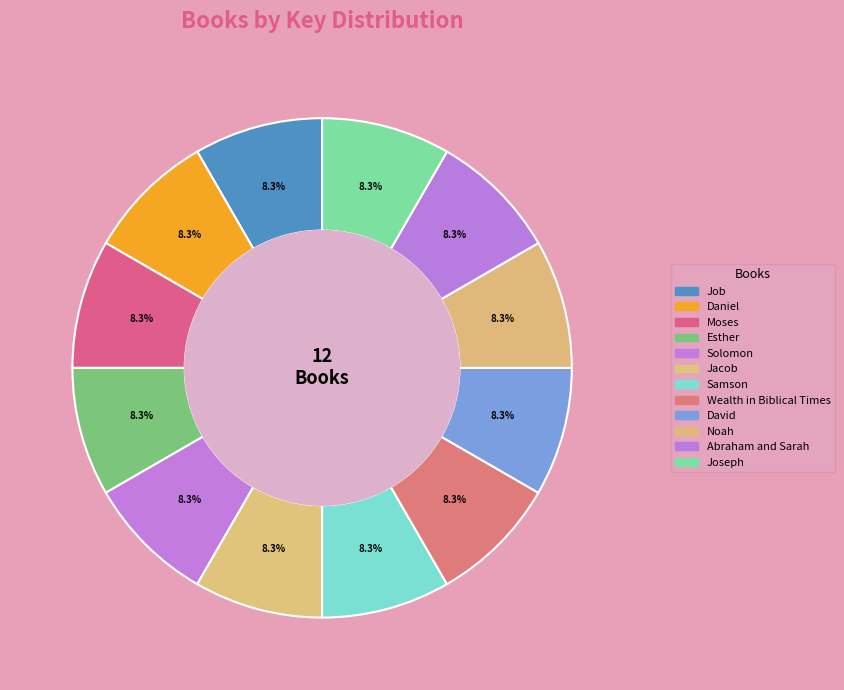

Combined, what portion of the pie is Daniel and Wealth in Biblical Times?

16.7%